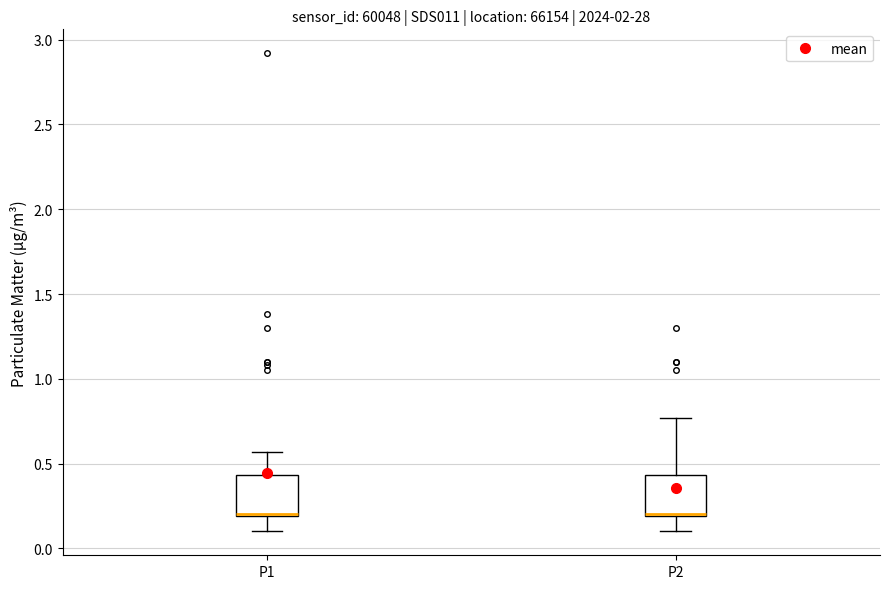

Reading left to right, transcribe this box plot: for each box, give where its median line is, the range the box spans, and where its two whiskers end, as read against the y-axis. The values are not printed on the chart, so give them approximately, as read against the axis.

P1: median 0.20 (drawn on the box's lower edge), box 0.20 to 0.45, whiskers 0.10 to 0.55
P2: median 0.20 (drawn on the box's lower edge), box 0.20 to 0.45, whiskers 0.10 to 0.75